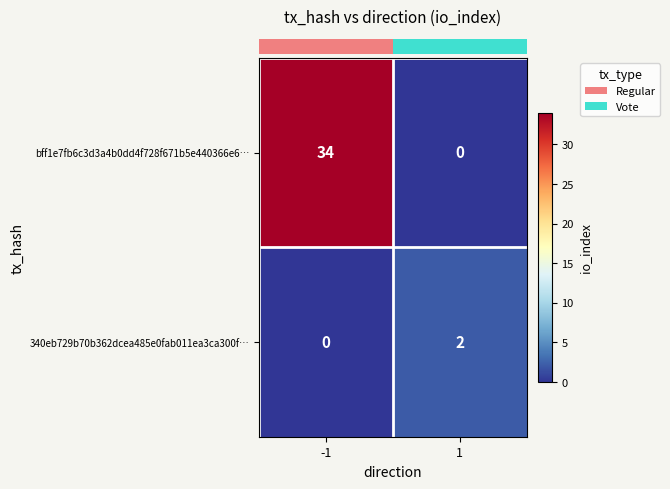

What is the maximum value for bff1e7fb6c3d3a4b0dd4f728f671b5e440366e6…?

34